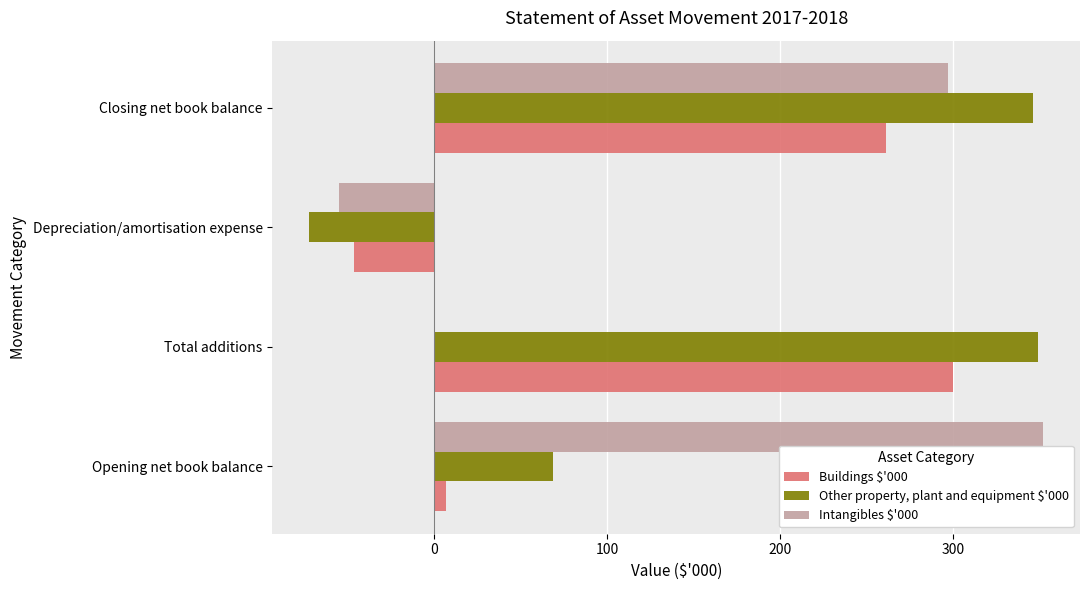

Which category has the highest value in the Buildings $'000 series?

Total additions